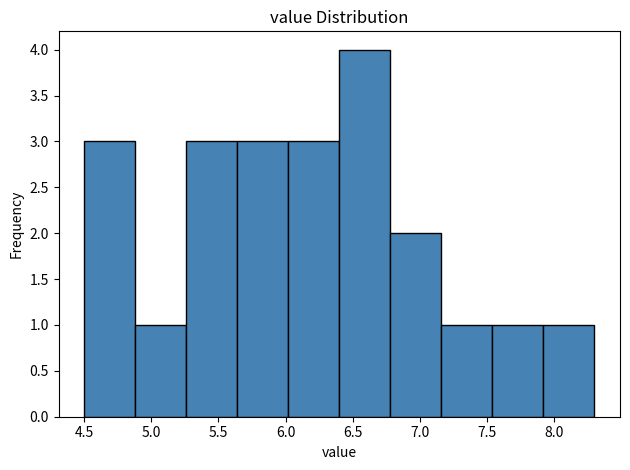

Reading left to right, list every bar in this chart as the range it spans on the x-axis followed by its height. Neither the bar edges nor the heights are printed on the chart, so give them approximately, as read against the axes.

4.50 to 4.88: 3
4.88 to 5.26: 1
5.26 to 5.64: 3
5.64 to 6.02: 3
6.02 to 6.40: 3
6.40 to 6.78: 4
6.78 to 7.16: 2
7.16 to 7.54: 1
7.54 to 7.92: 1
7.92 to 8.30: 1